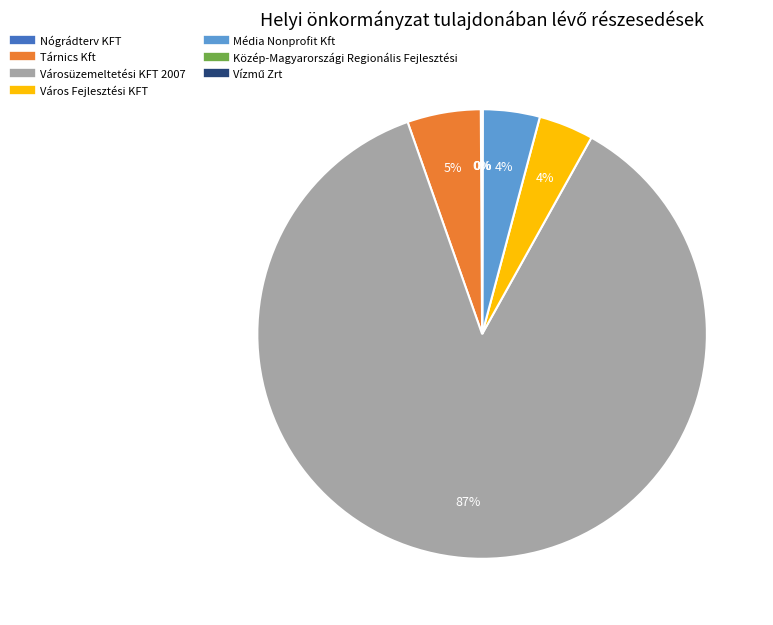

To the nearest percent, what is the difference between the largest and smallest slice percentages?

87%